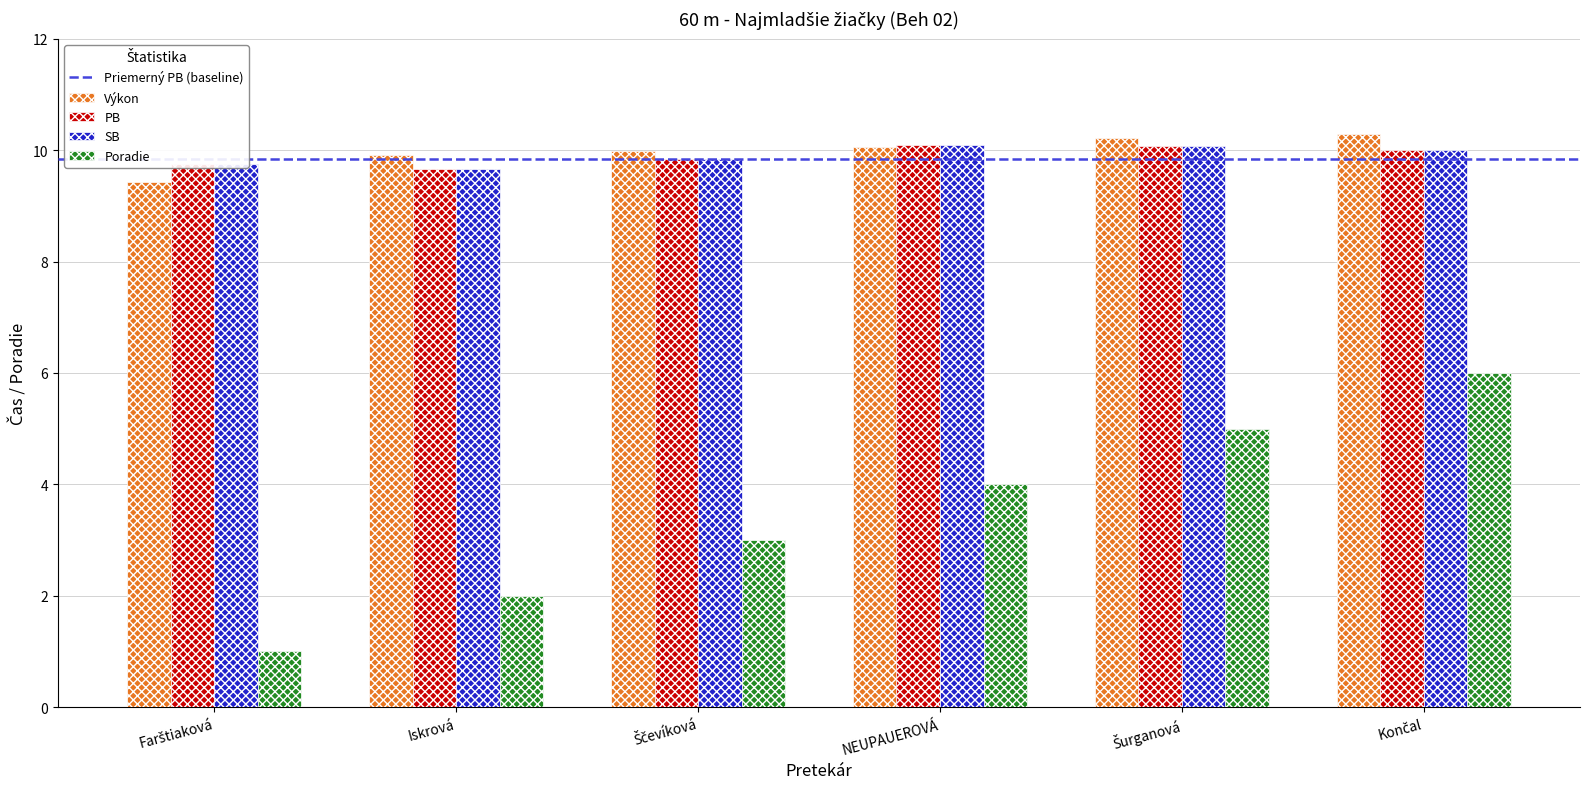

Are the bars grouped side by side (vs. stacked)?

Yes